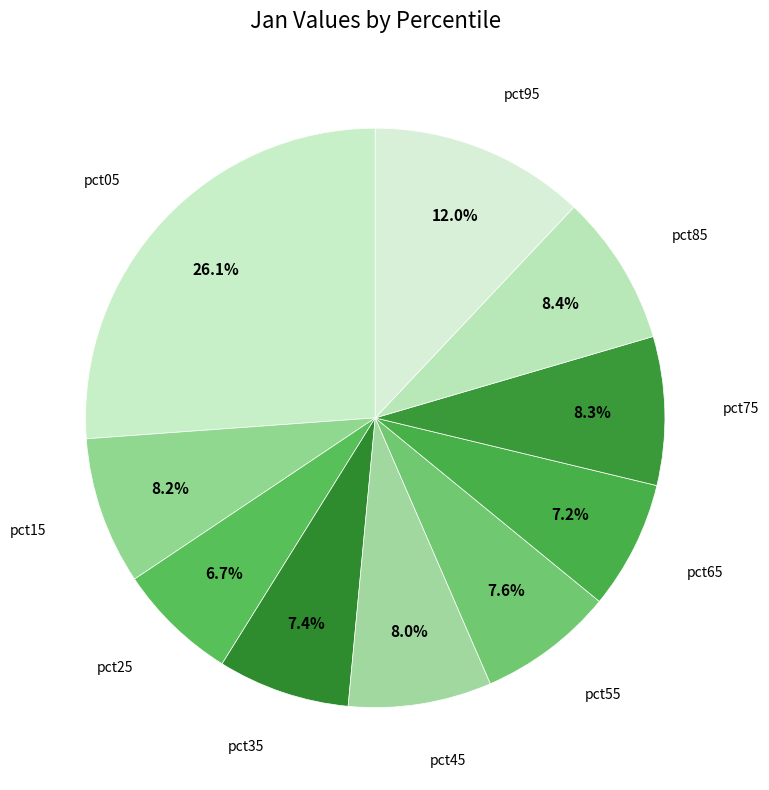

What percentage is the pct05 slice, to the nearest percent?

26%